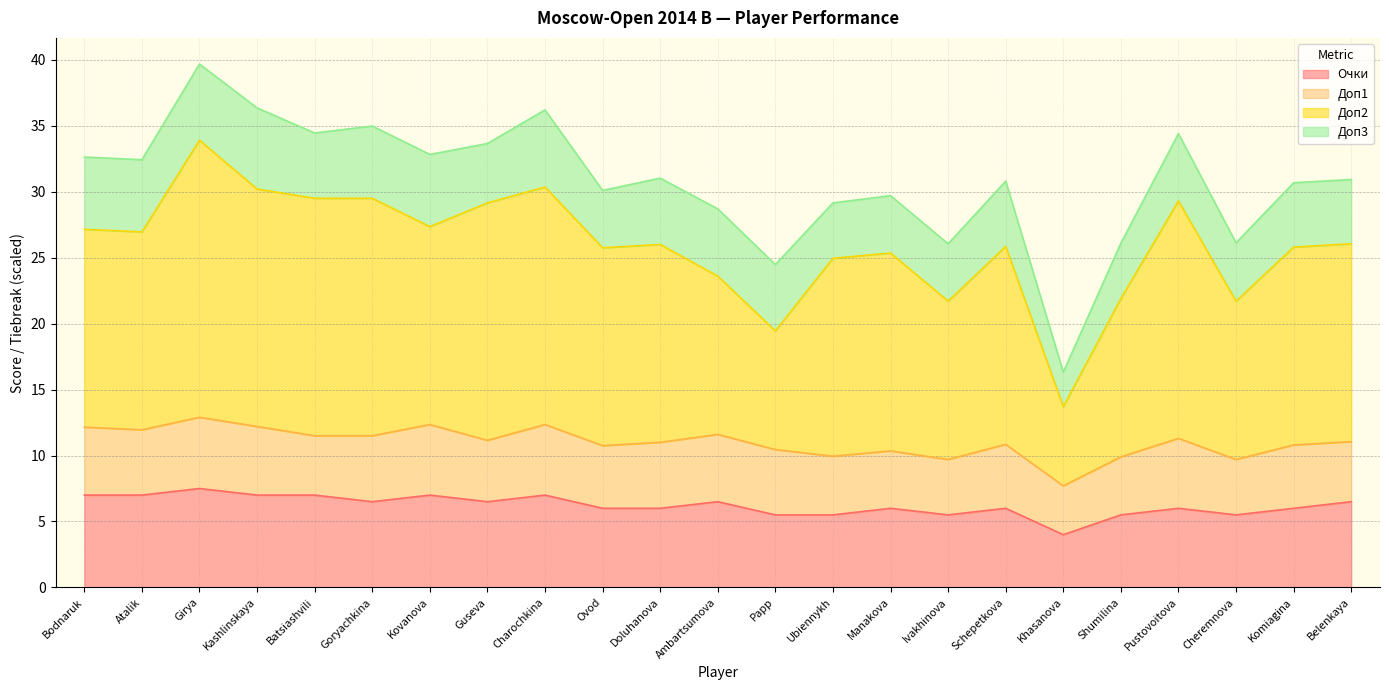

At which label does Очки reach its minimum?

Khasanova